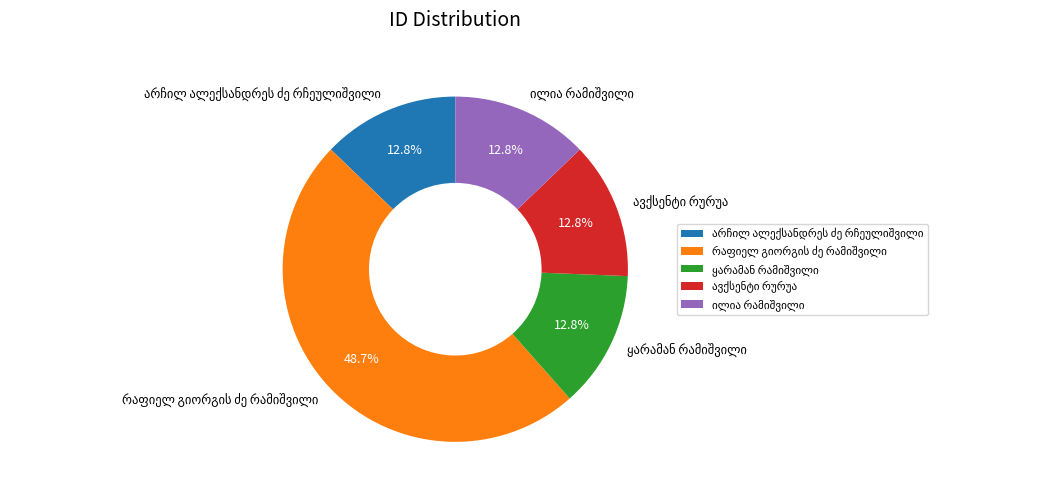

To the nearest percent, what is the difference between the largest and smallest slice percentages?

36%